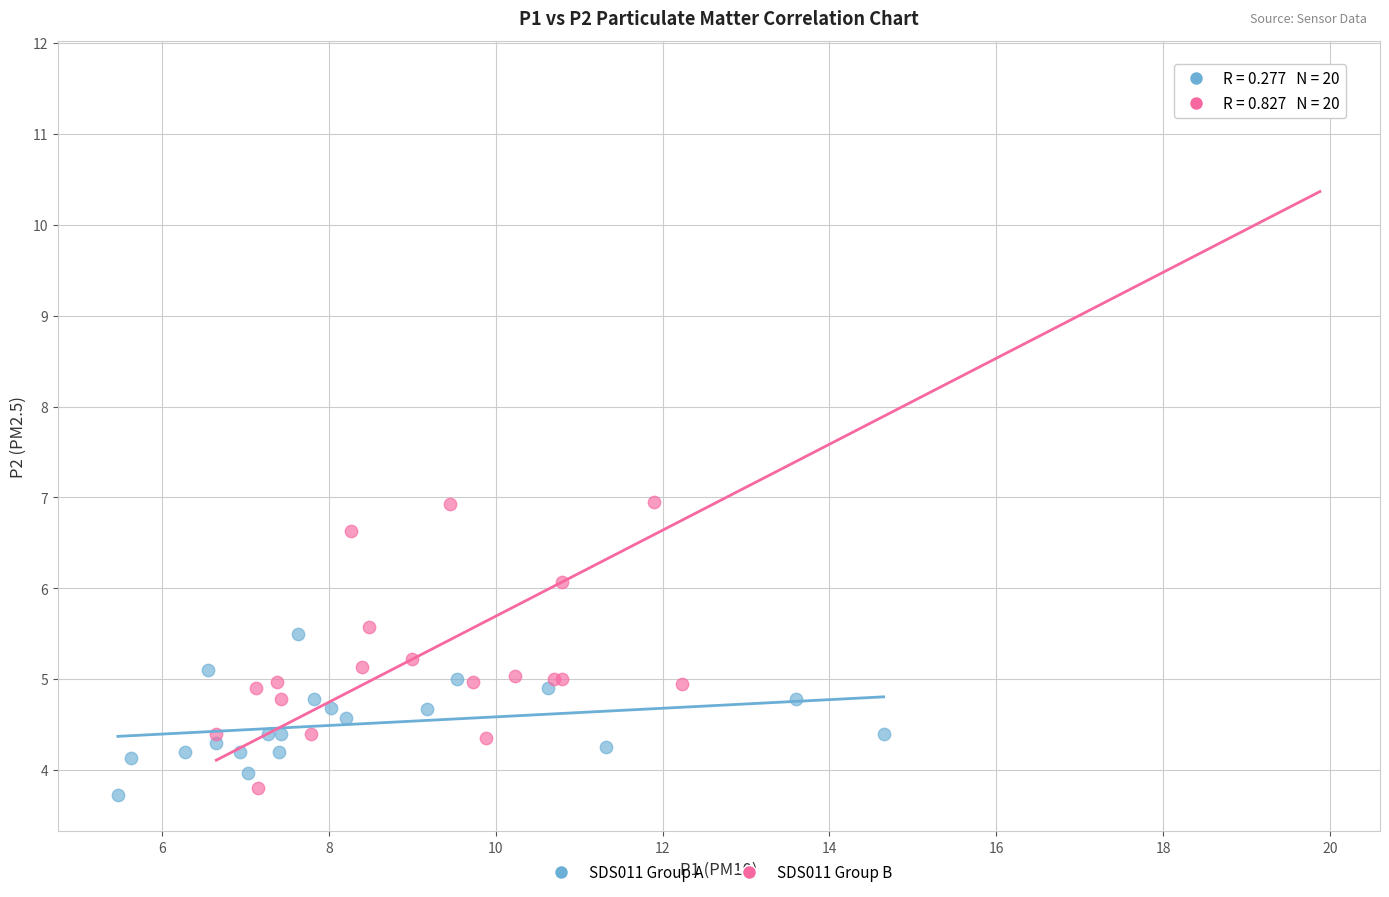

Which series contains the lowest Y value?

SDS011 Group A